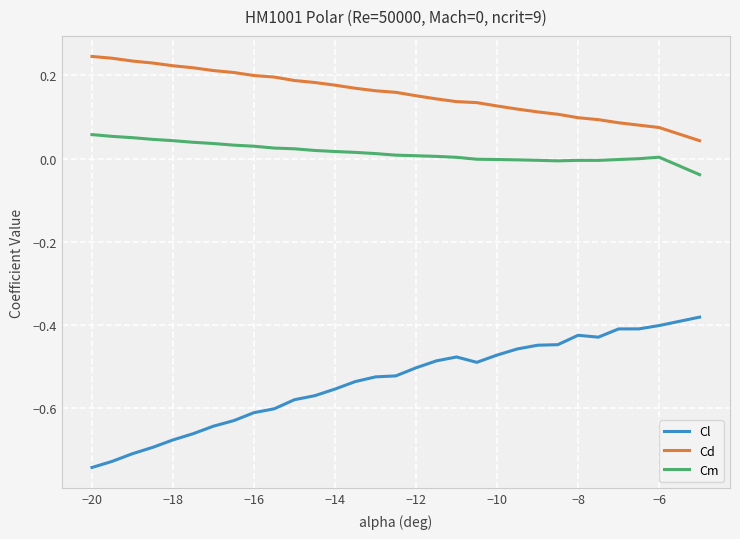

Rank the series by their average value, from lowest to highest.

Cl, Cm, Cd